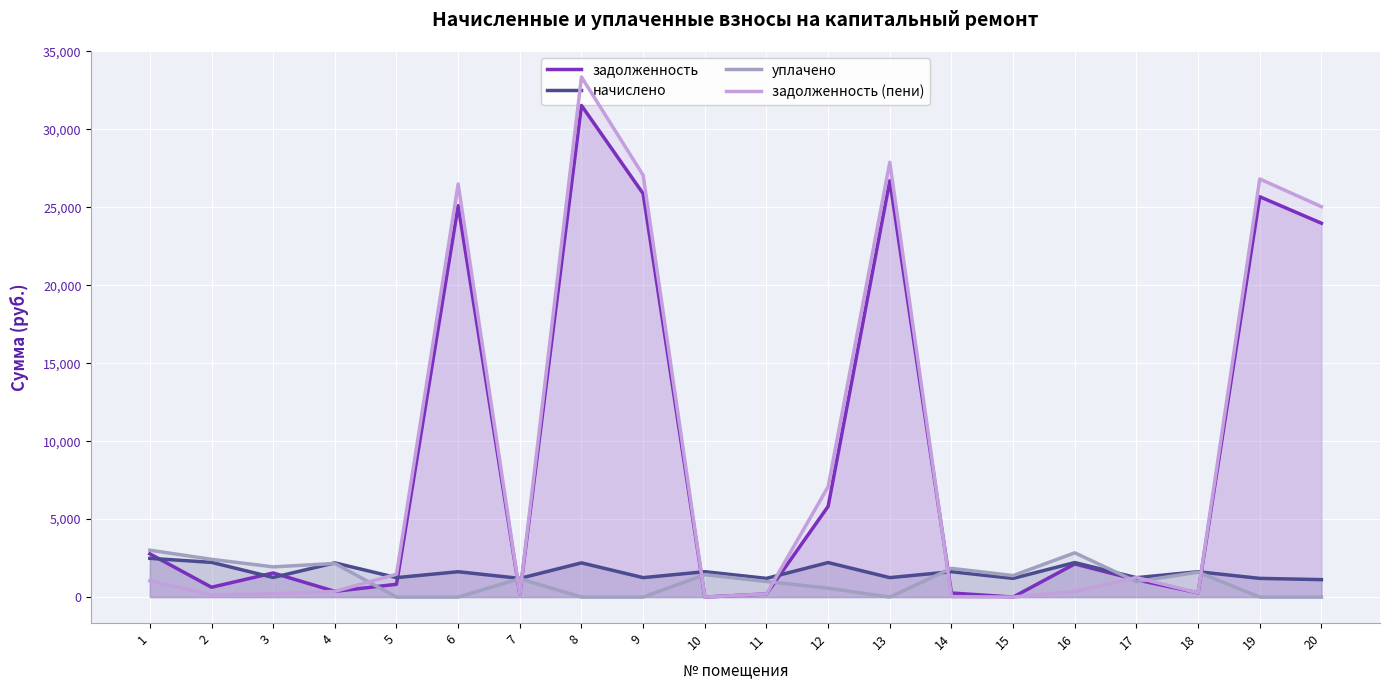

Reading left to right, transcribe all the data shown in this chart.

задолженность: 1=2773.5	2=630.0	3=1547.1	4=365.6	5=820.6	6=25107.8	7=199.8	8=31530.8	9=25875.2	10=0.0	11=199.8	12=5819.2	13=26704.7	14=259.1	15=0.0	16=2125.5	17=1110.9	18=271.0	19=25677.6	20=23978.5
начислено: 1=2485.5	2=2225.8	3=1258.7	4=2193.8	5=1246.7	6=1626.4	7=1198.8	8=2193.8	9=1246.7	10=1628.0	11=1198.8	12=2213.8	13=1246.7	14=1626.4	15=1199.6	16=2213.8	17=1242.8	18=1626.0	19=1198.8	20=1118.9
уплачено: 1=3008.1	2=2420.9	3=1937.4	4=2156.4	5=0.0	6=0.0	7=1178.4	8=0.0	9=0.0	10=1436.3	11=999.0	12=570.0	13=0.0	14=1842.2	15=1379.1	16=2838.7	17=989.0	18=1598.3	19=0.0	20=0.0
задолженность (пени): 1=1044.0	2=138.5	3=209.8	4=365.6	5=1464.7	6=26496.4	7=199.8	8=33356.4	9=27057.9	10=0.0	11=199.8	12=7080.1	13=27889.7	14=27.4	15=0.0	16=369.0	17=1256.9	18=271.0	19=26817.0	20=25042.2